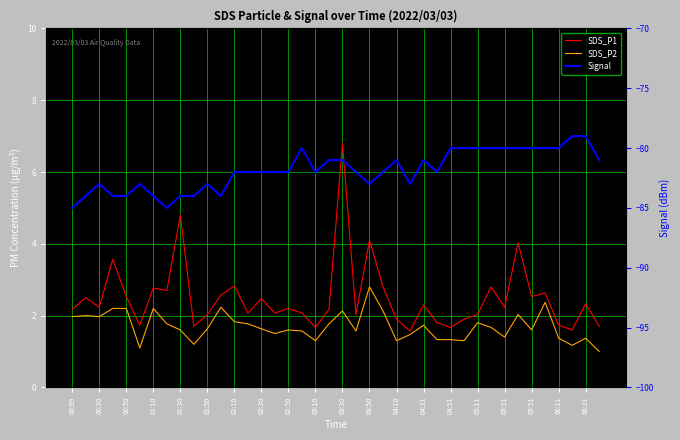

Does the chart have visible grid lines?

Yes